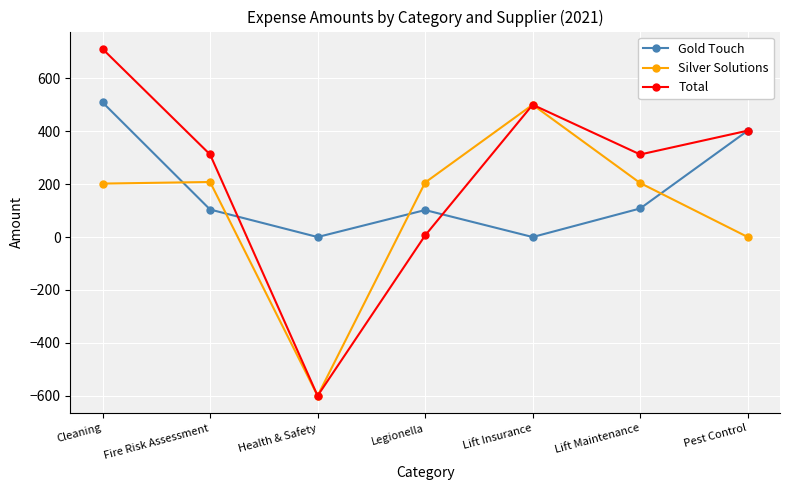

What is the minimum value shown in the chart?

-600